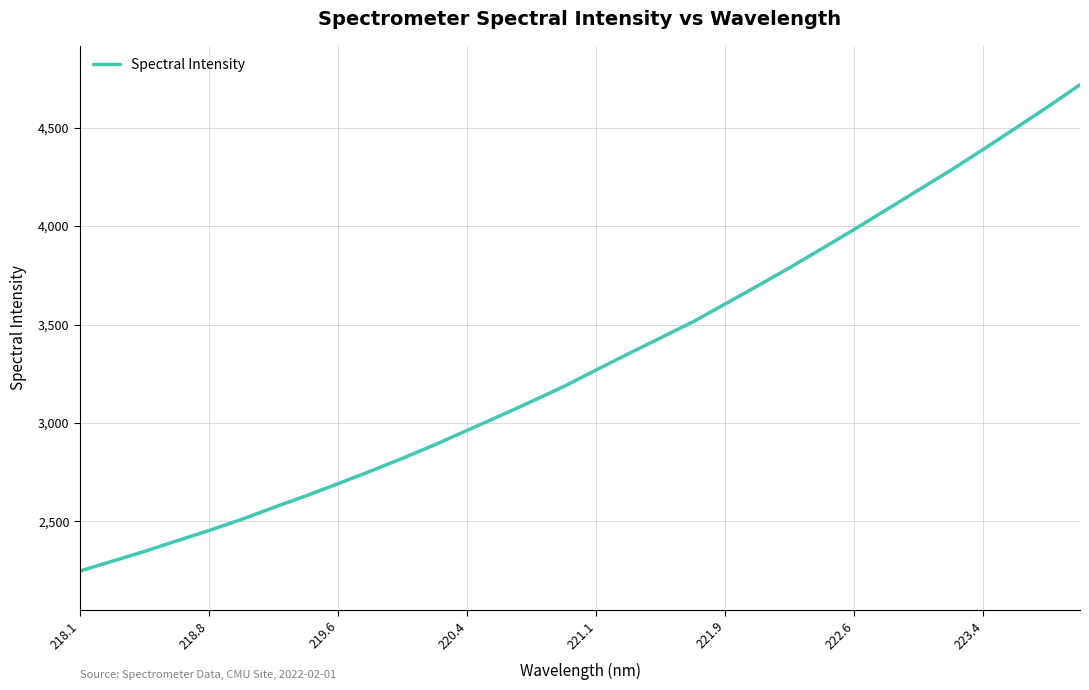

What is the difference between the maximum and minimum values?

2469.9